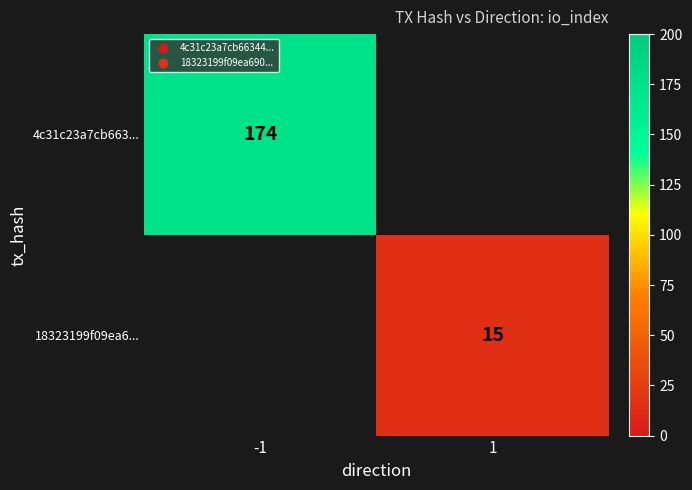

Is it true that 18323199f09ea6... equals 15 at 1?

True